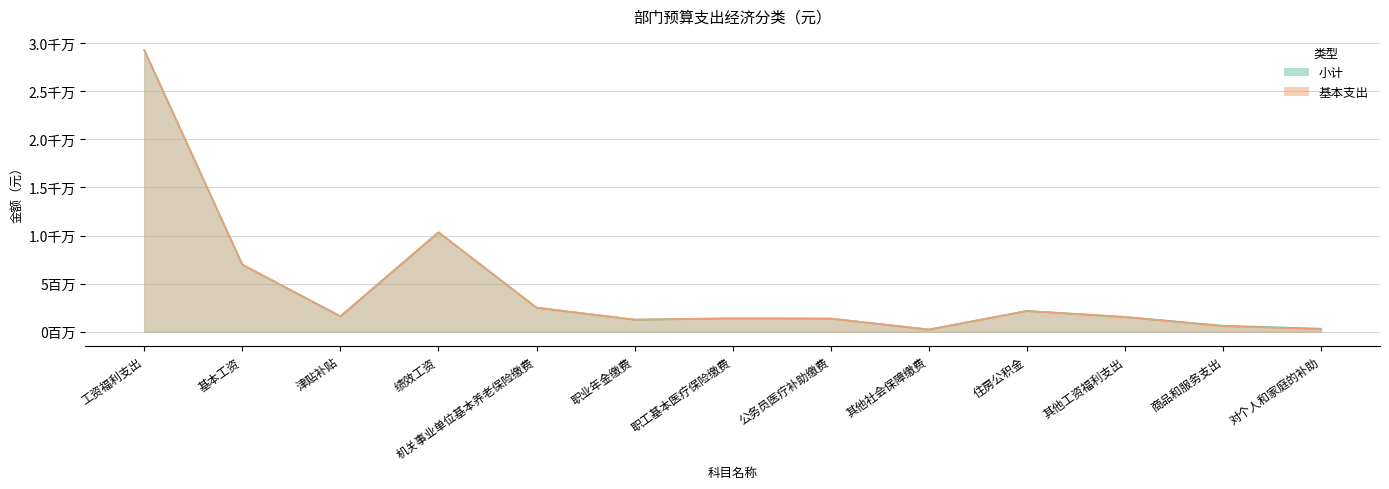

Rank the series by their average value, from highest to lowest.

小计, 基本支出